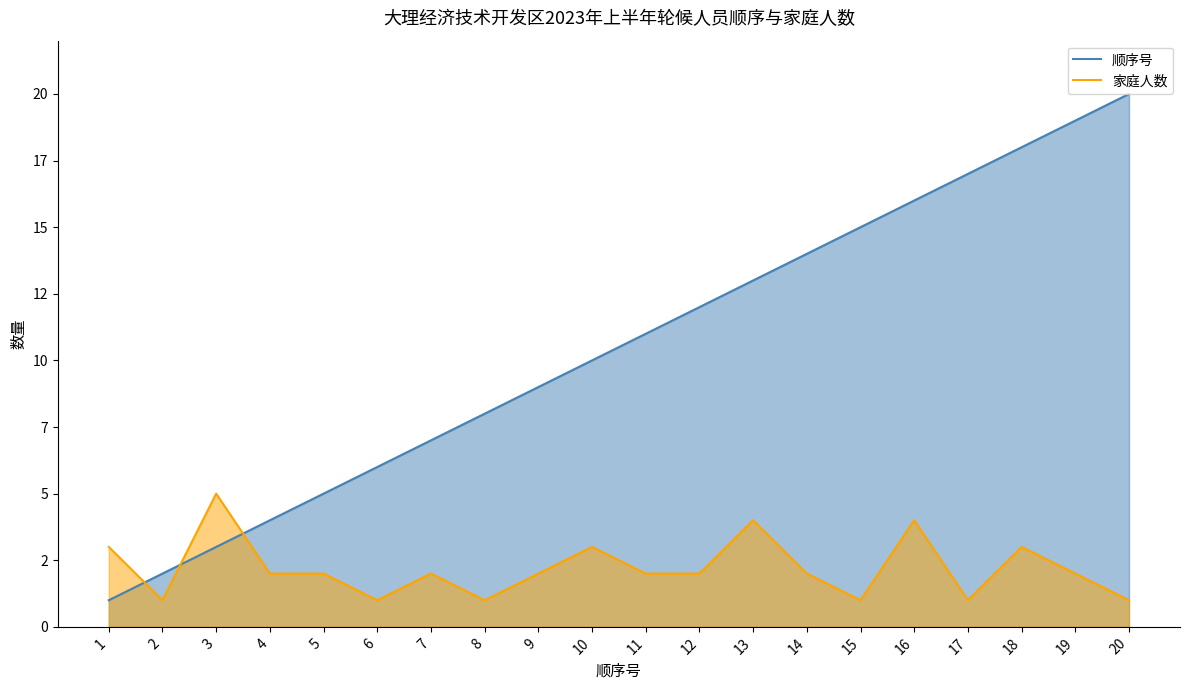

Which category has the highest value in the 家庭人数 series?

3